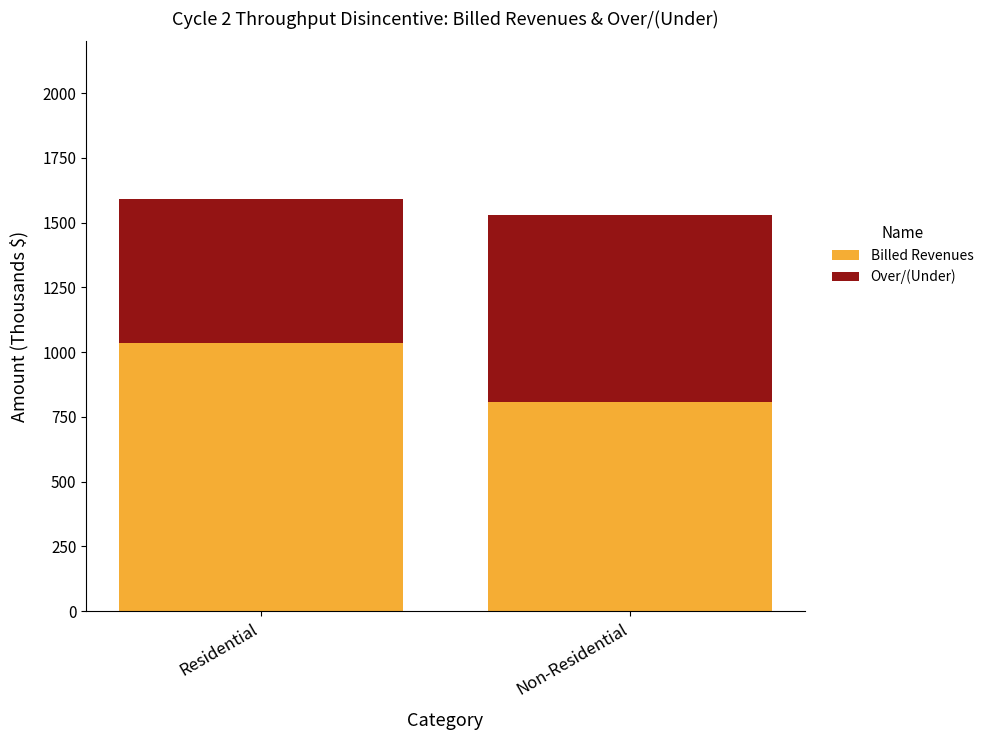

What is the lowest value of the Billed Revenues series?

807.8